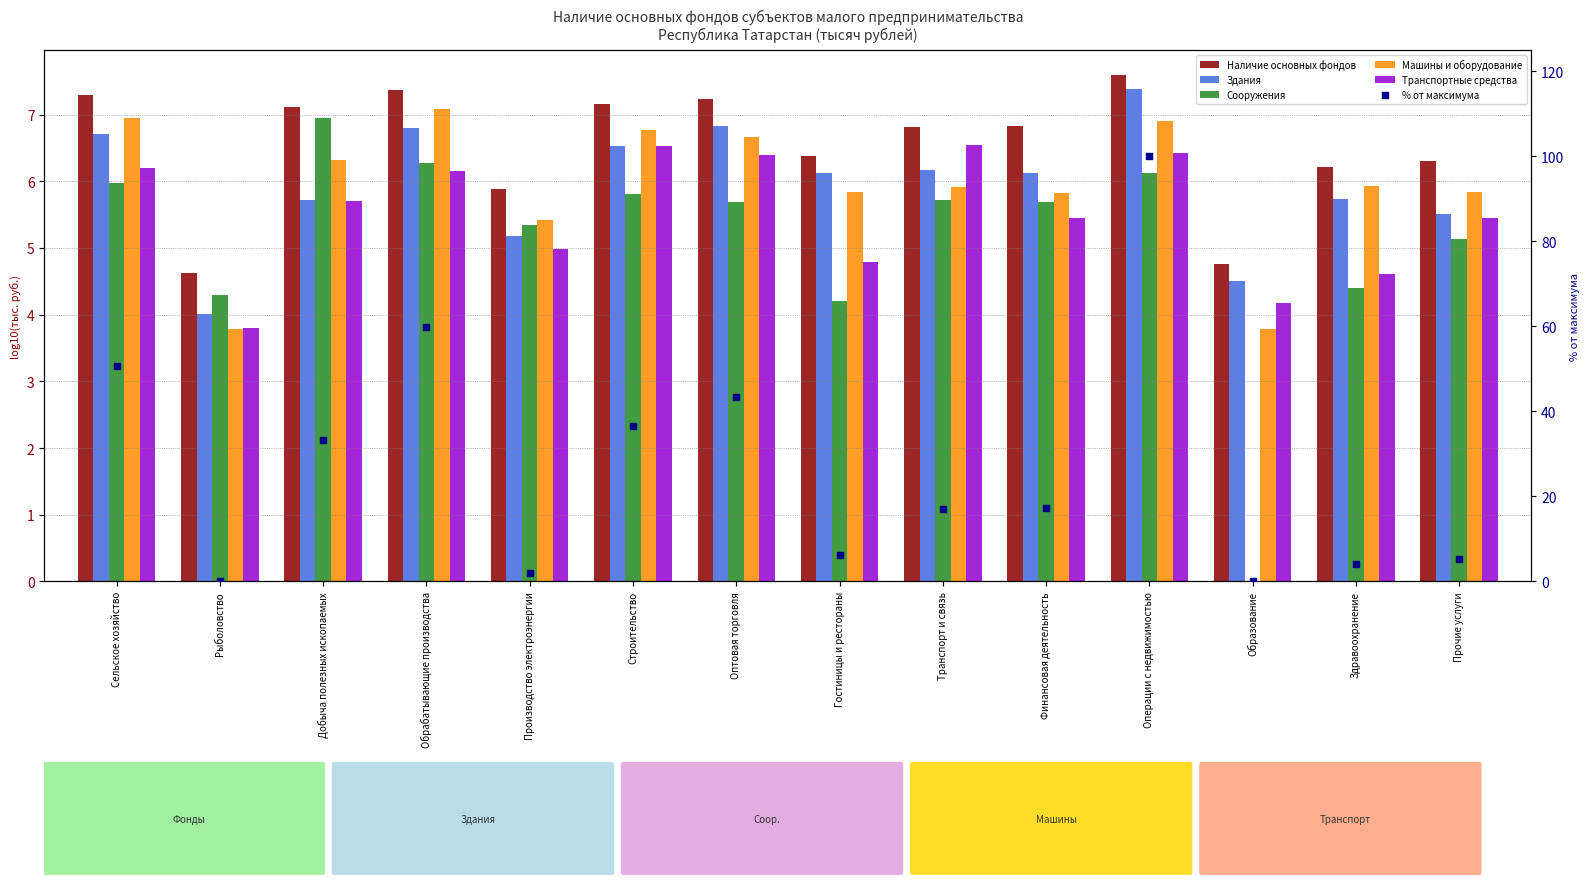

Which series has the largest total across all categories?

% от максимума